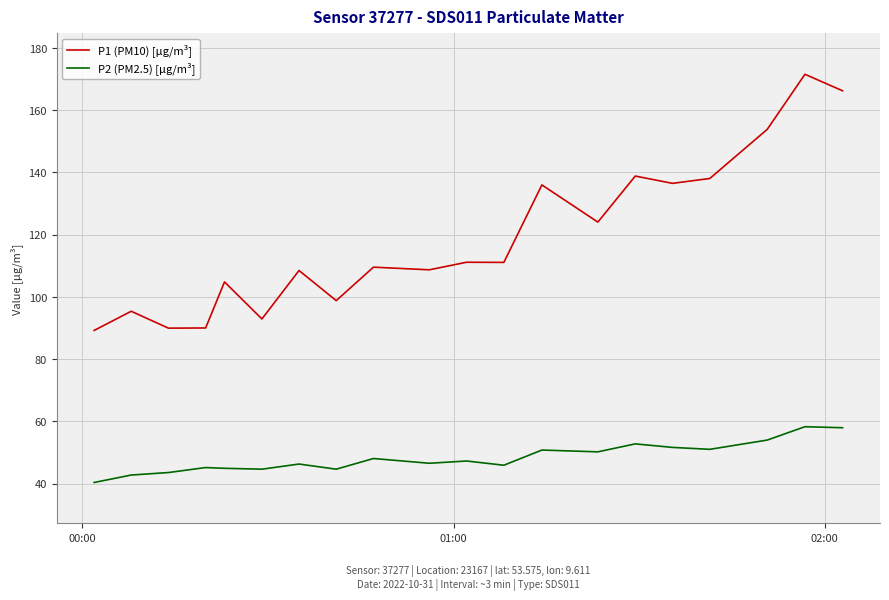

List the series in order of their peak value, lowest first.

P2 (PM2.5) [µg/m³], P1 (PM10) [µg/m³]